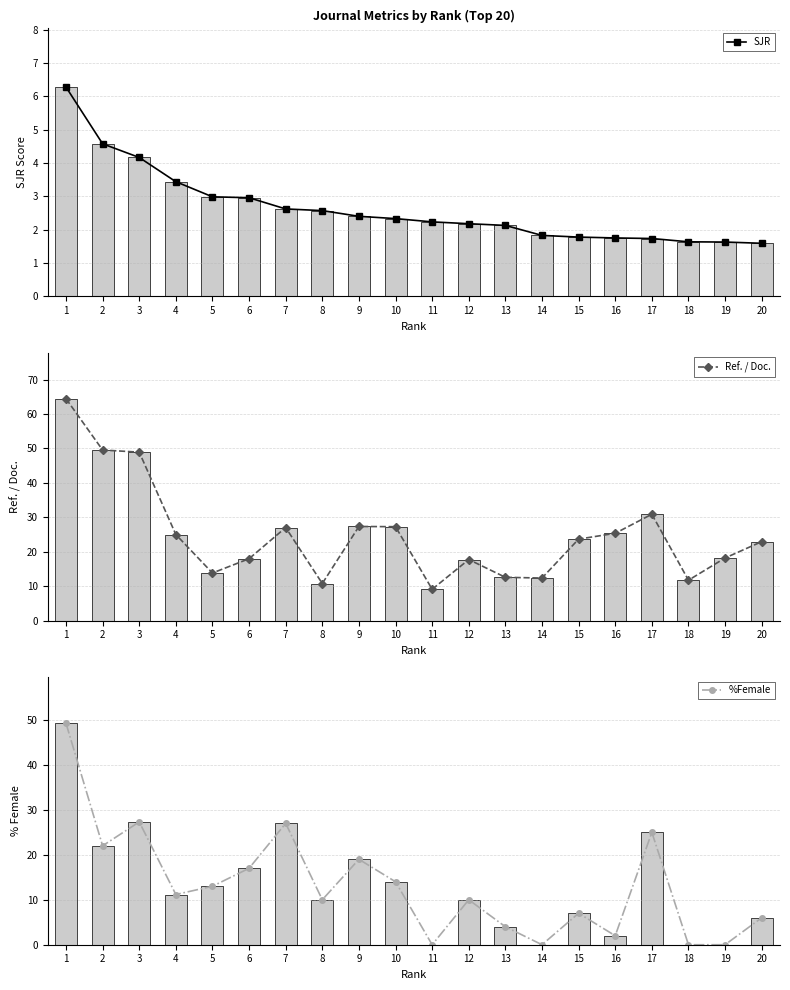

What is the difference between the maximum and second lowest values in the %Female series?

49.3